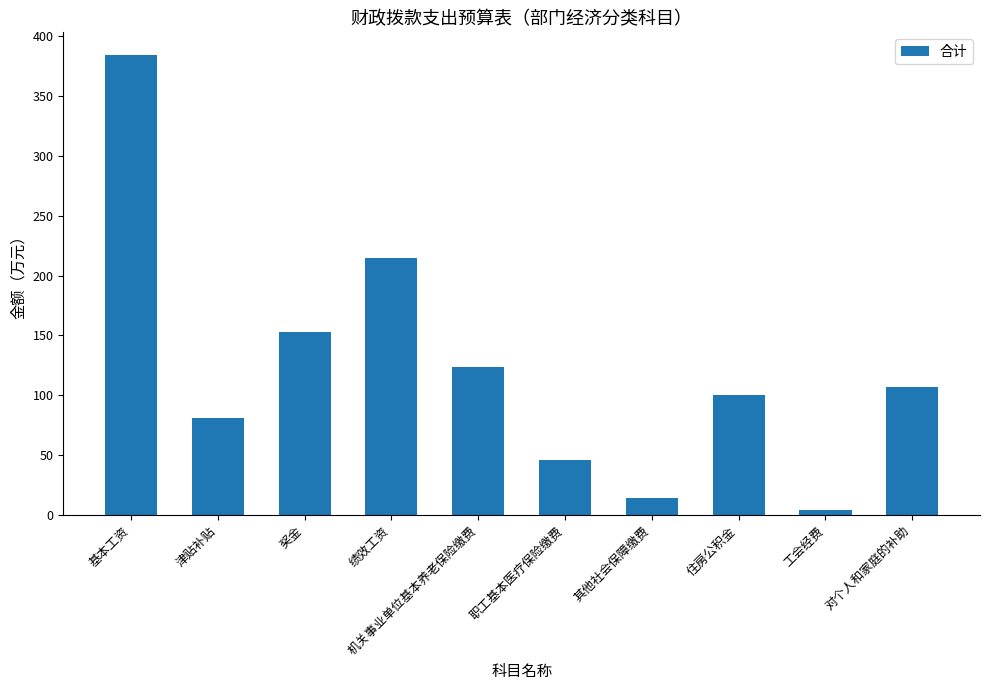

How many bars are there in total?

10